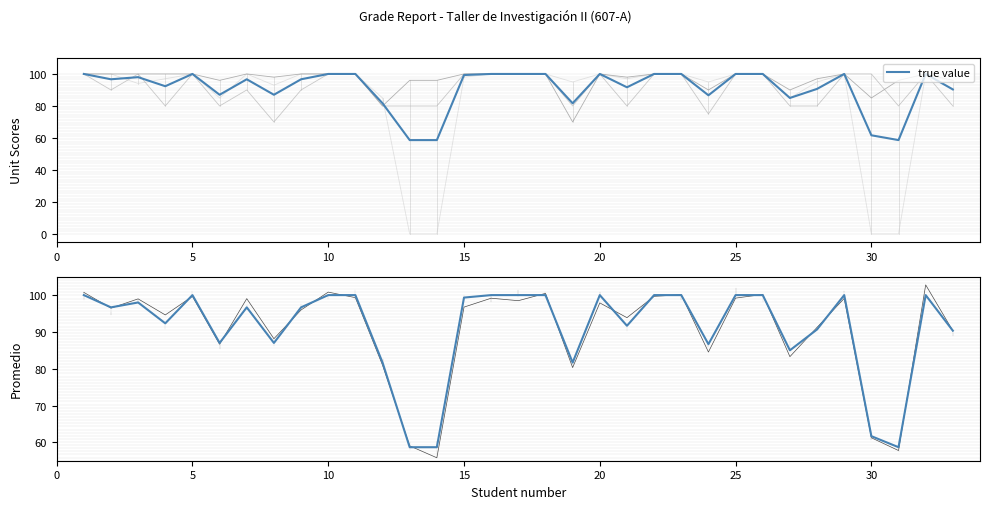

True or false: true value has a value of 35.0 at 30.

False